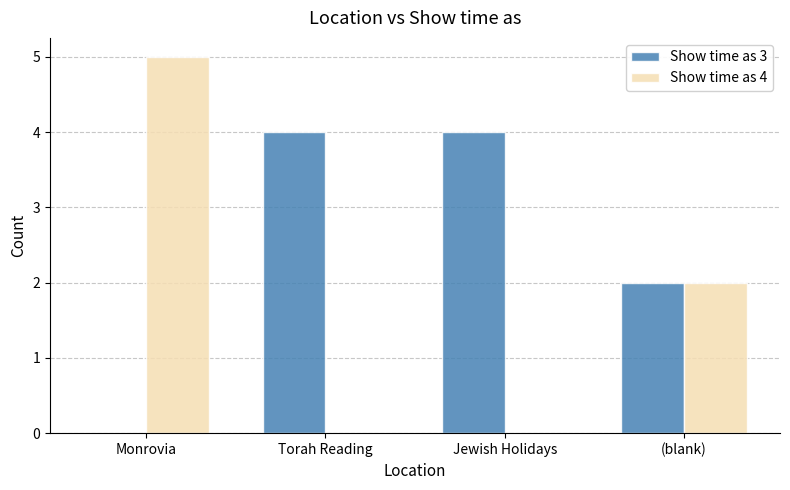

At which label does Show time as 4 reach its peak?

Monrovia